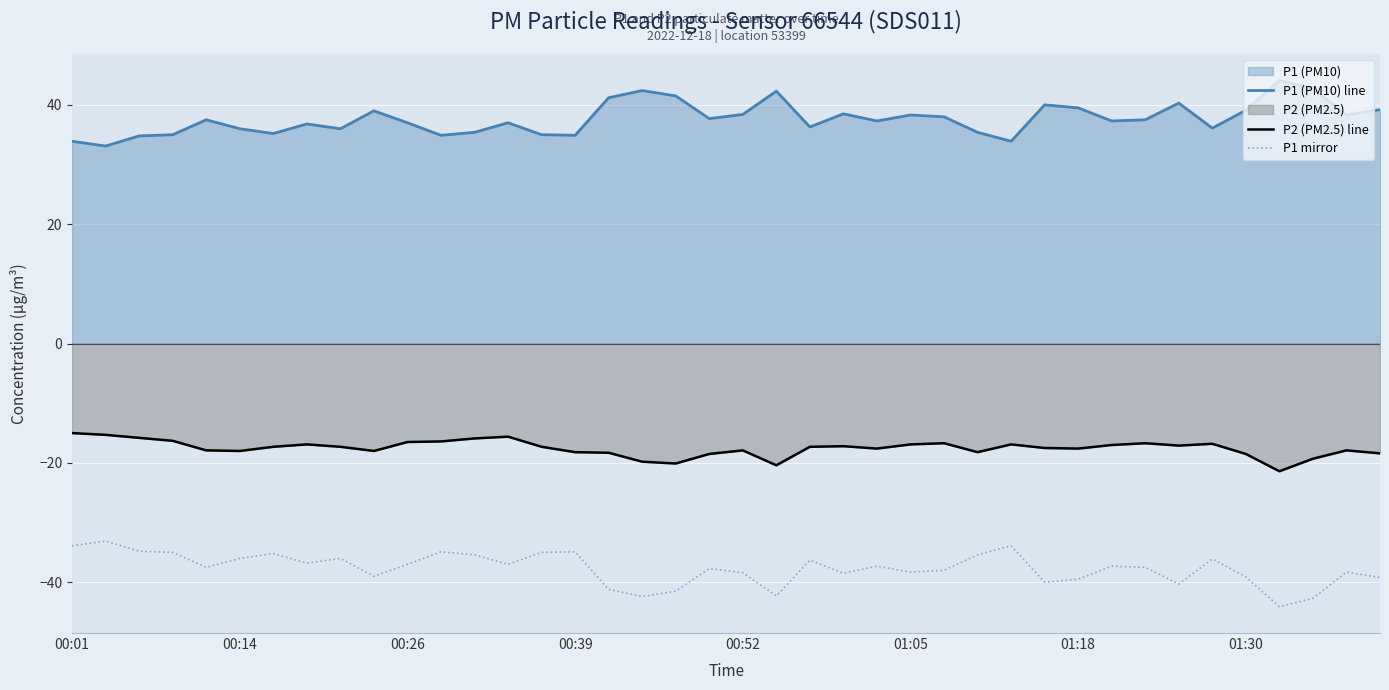

Rank the series by their maximum value, from lowest to highest.

P1 mirror, P2 (PM2.5) line, P1 (PM10) line